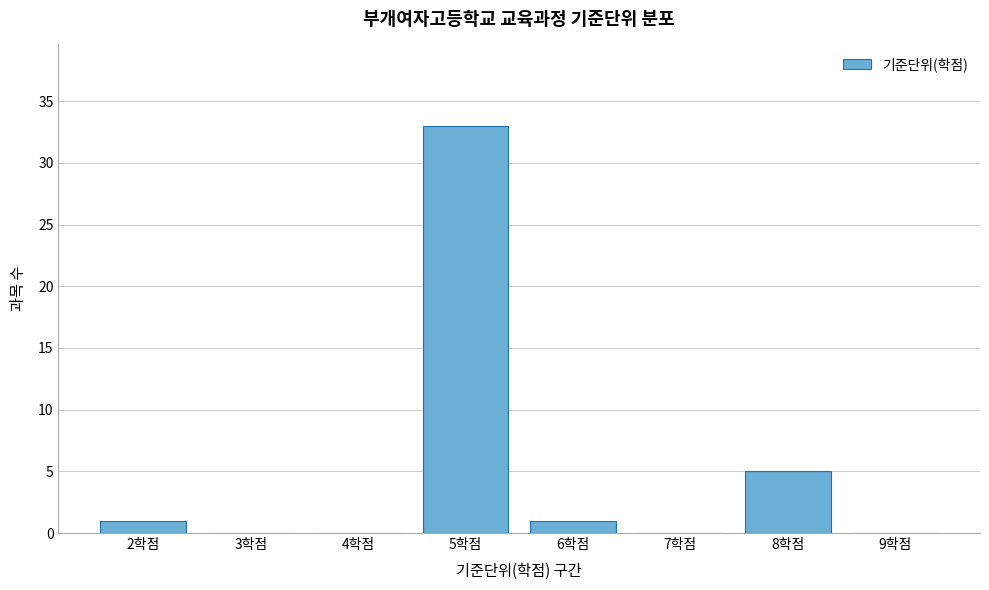

Reading left to right, transcribe this chart: for each bar, give the range it covers on the x-axis and its height. The values are not printed on the chart, so give them approximately, as read against the axis.

1.5 to 2.5: 1
2.5 to 3.5: 0
3.5 to 4.5: 0
4.5 to 5.5: 33
5.5 to 6.5: 1
6.5 to 7.5: 0
7.5 to 8.5: 5
8.5 to 9.5: 0